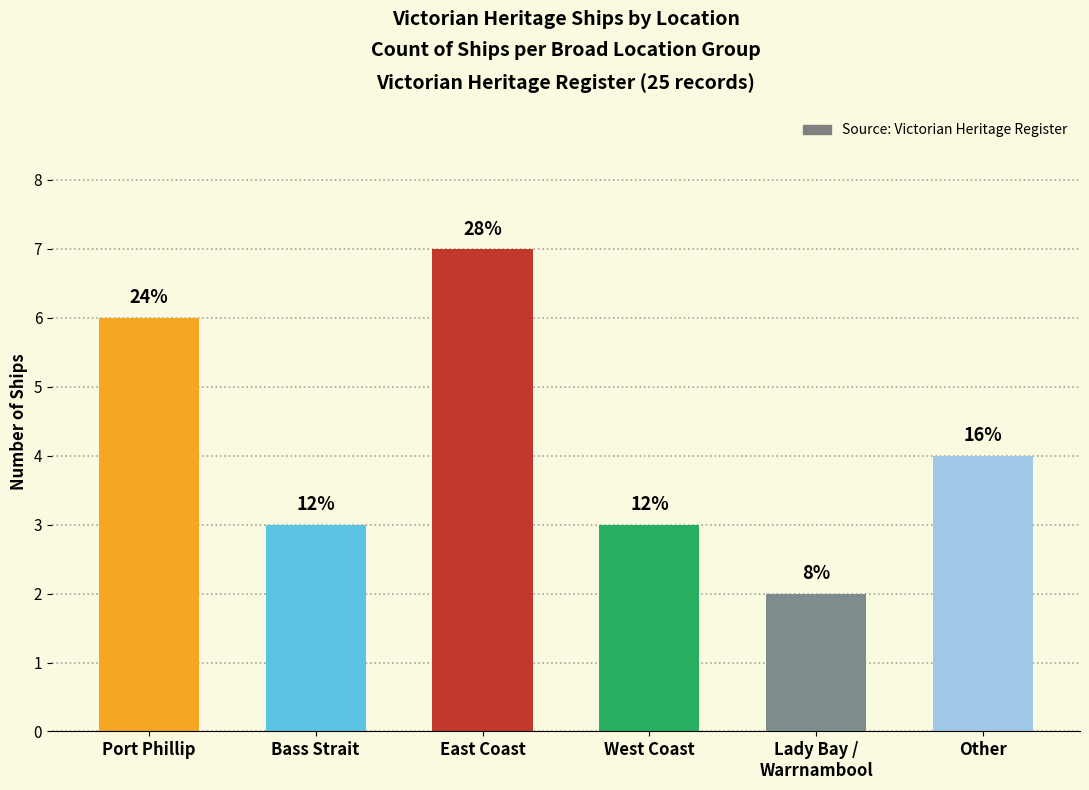

Approximately how many times larger is the value at Bass Strait compared to Other?

0.8